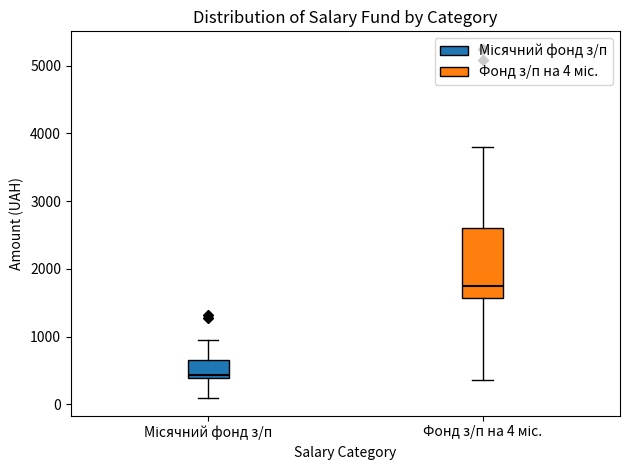

Reading left to right, transcribe this box plot: for each box, give where its median line is, the range the box spans, and where its two whiskers end, as read against the y-axis. The values are not printed on the chart, so give them approximately, as read against the axis.

Місячний фонд з/п: median 400 (just above the box's lower edge), box 400 to 700, whiskers 100 to 1000
Фонд з/п на 4 міс.: median 1700, box 1600 to 2600, whiskers 400 to 3800